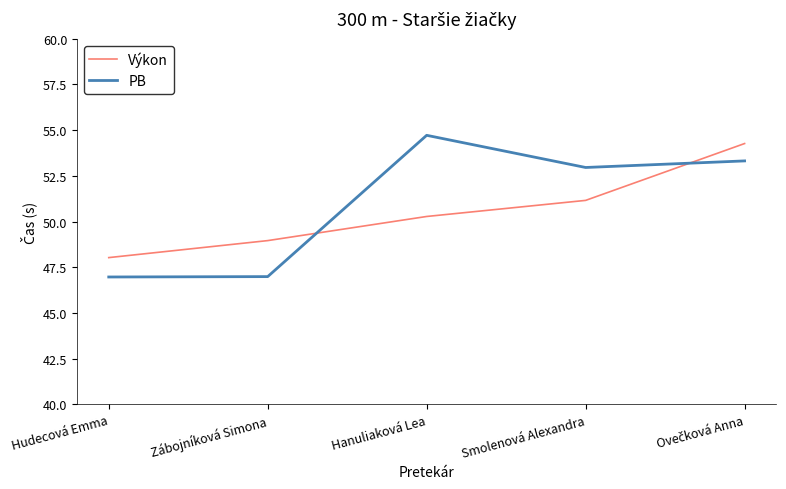

Between Zábojníková Simona and Hanuliaková Lea, which series saw the biggest shift?

PB